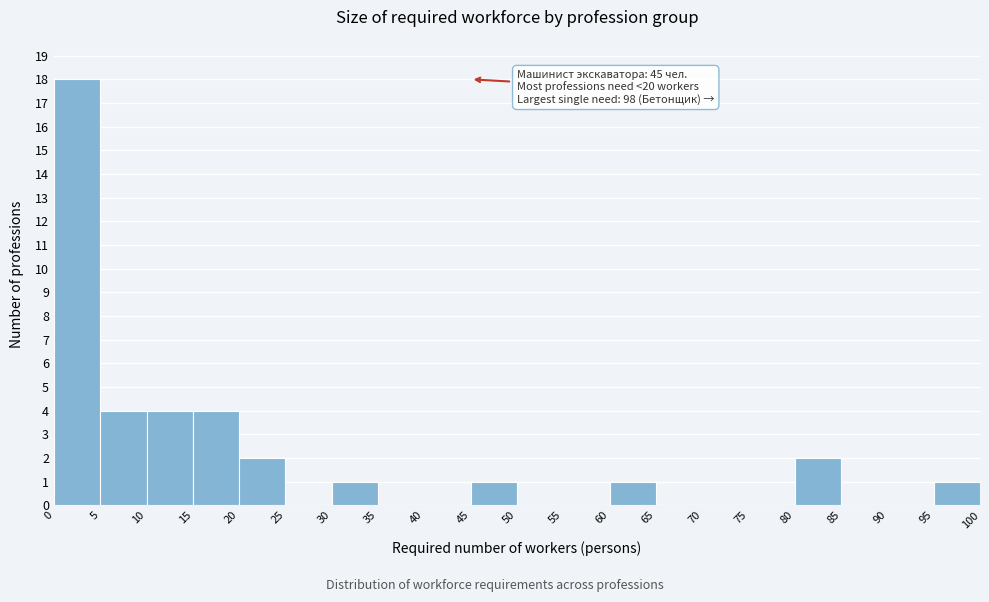

Over which range of the x-axis is the bar tallest?

0 to 5